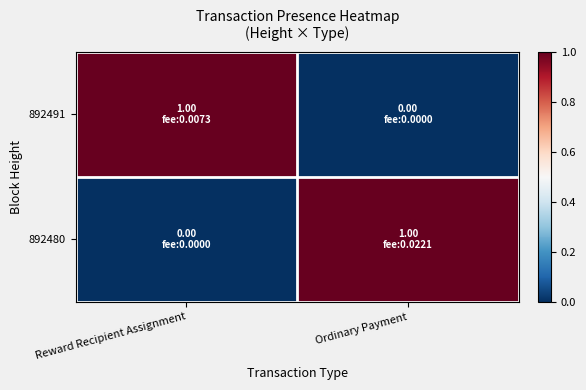

Which series has the widest spread of values?

892491